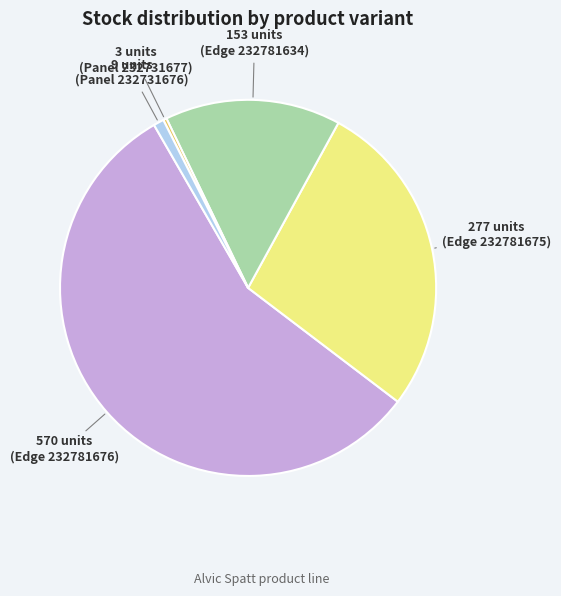

Is there any slice that represents more than half of the pie?

Yes